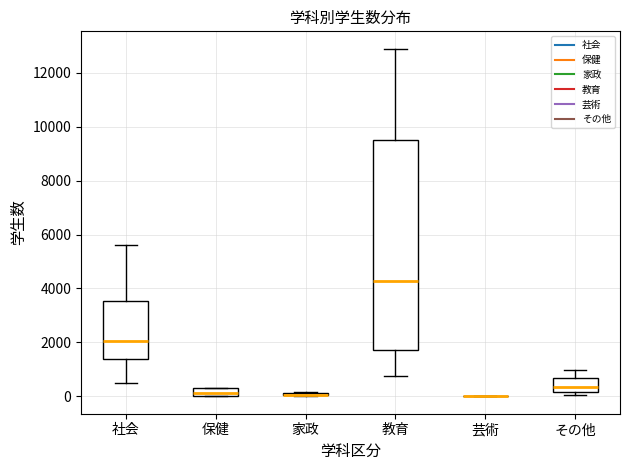

Which box is the tallest, from its lower edge to its upper edge?

教育